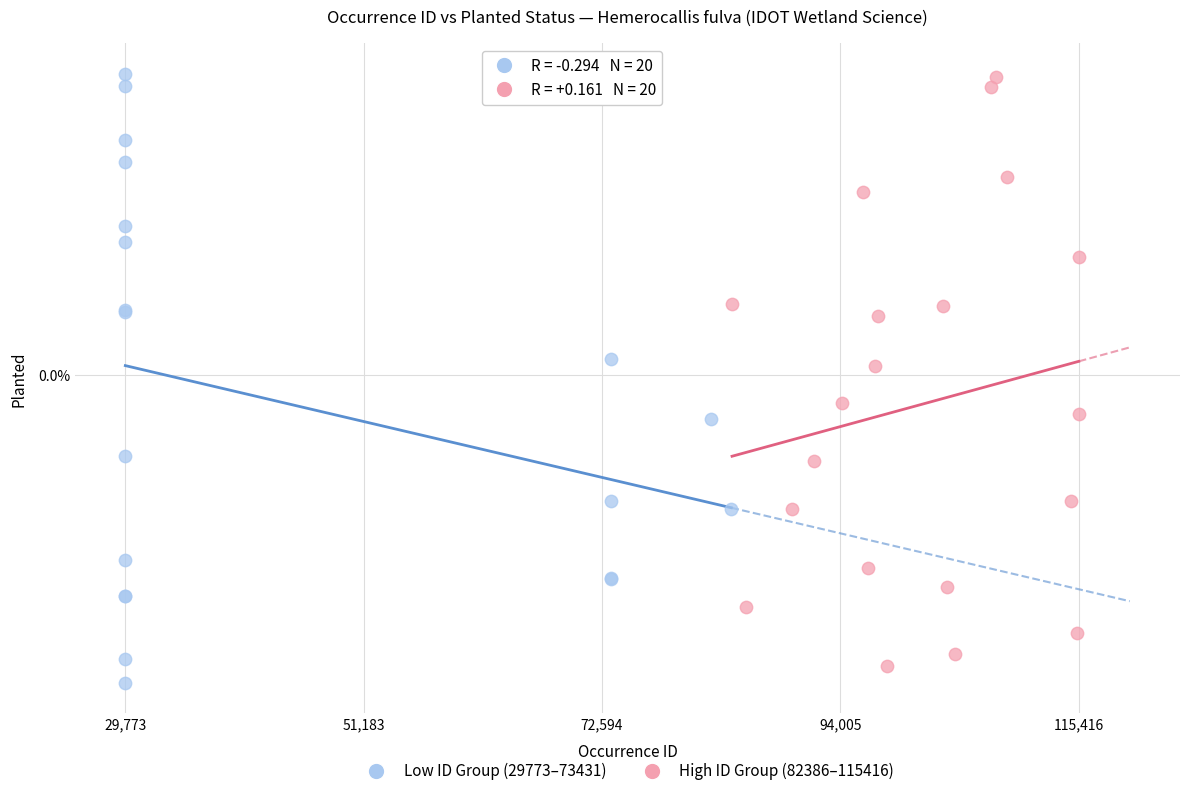

What are all the series names shown in the legend?

Low ID Group (29773–73431), High ID Group (82386–115416)